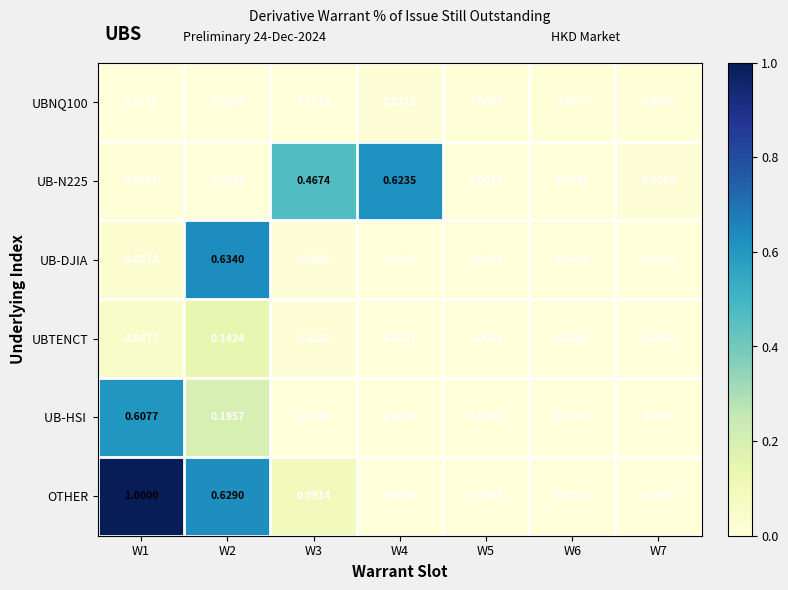

Which series has the widest spread of values?

OTHER